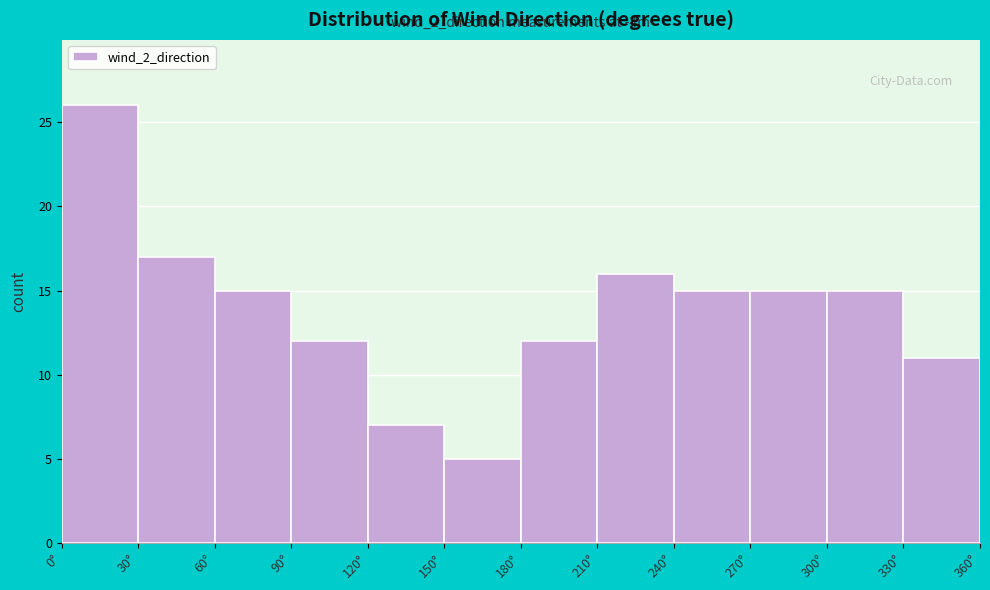

Over which range of the x-axis is the bar tallest?

0 to 30